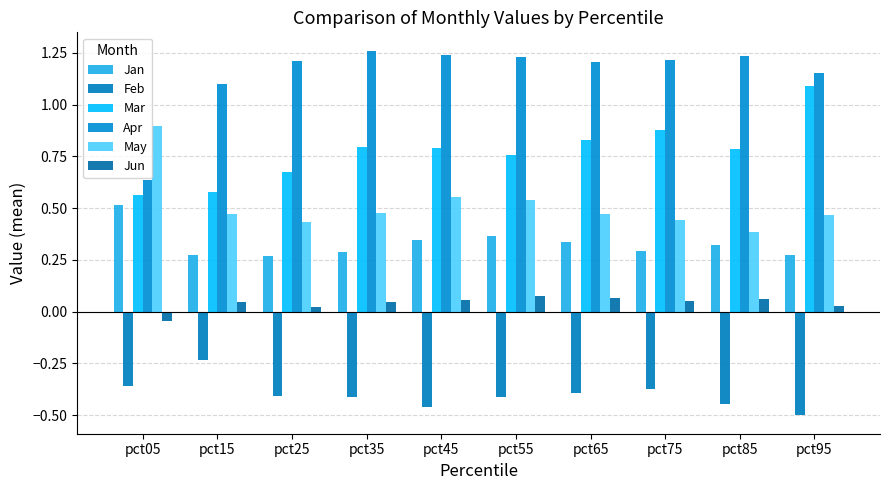

What is the value of the Jan bar at the 9th from the left?

0.3